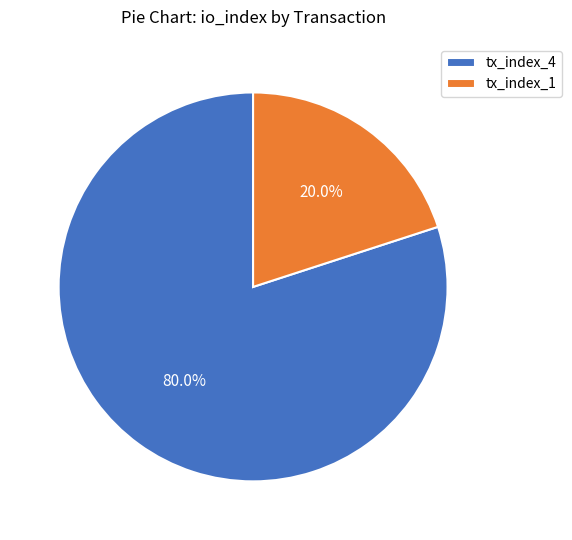

How much of the chart is everything except tx_index_4?

20.0%